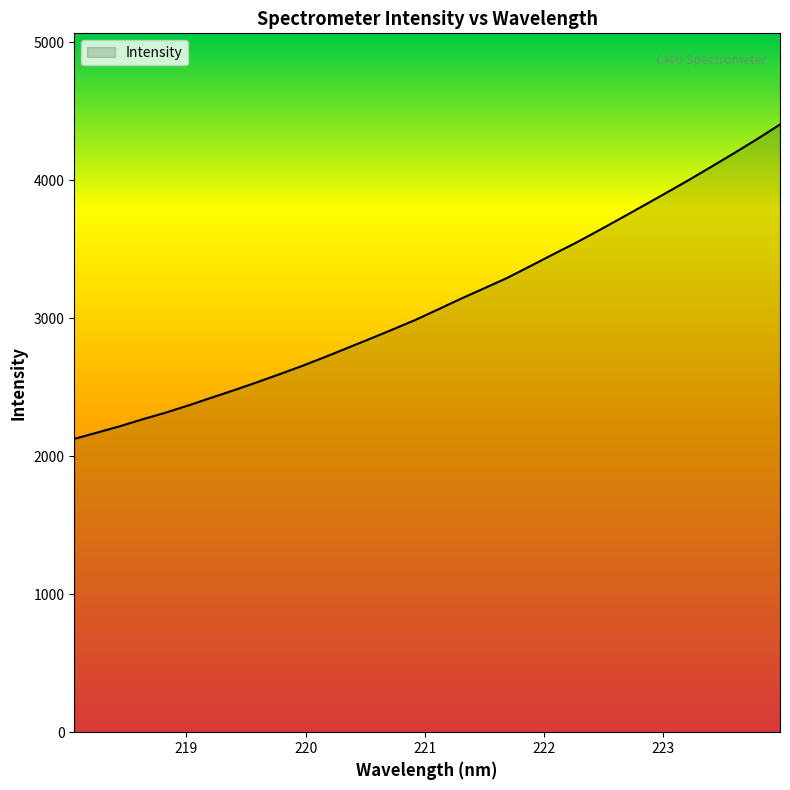

What is the difference between the maximum and minimum values?

2277.6